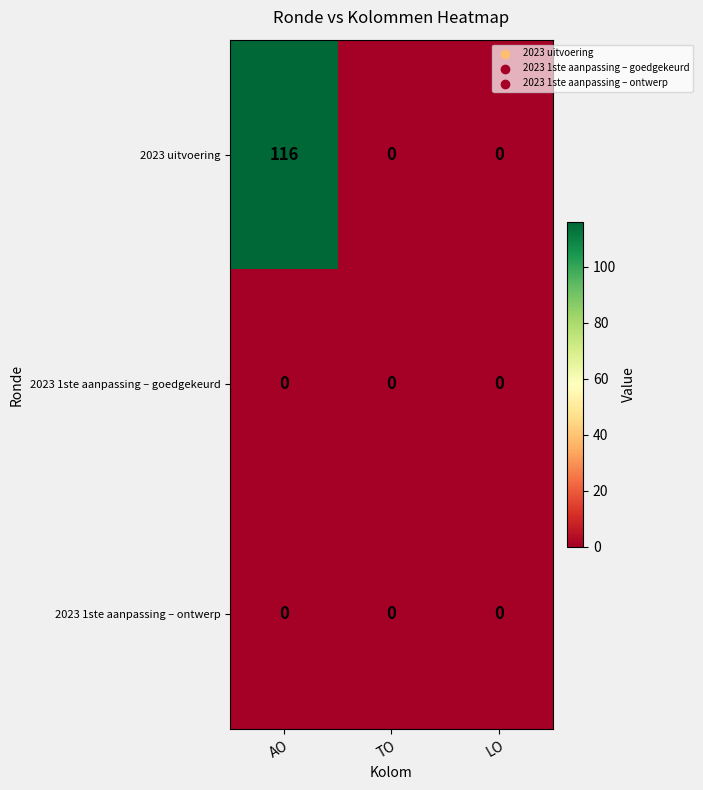

Reading left to right, what are all the values shown in this chart?

2023 uitvoering: AO=116	TO=0	LO=0
2023 1ste aanpassing – goedgekeurd: AO=0	TO=0	LO=0
2023 1ste aanpassing – ontwerp: AO=0	TO=0	LO=0